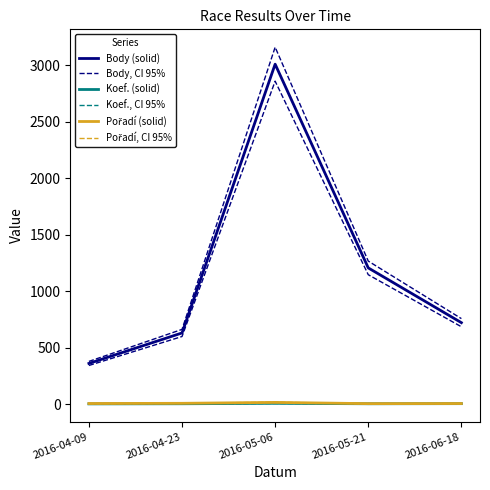

How many interior local peaks does the Pořadí, CI 95% series have?

1